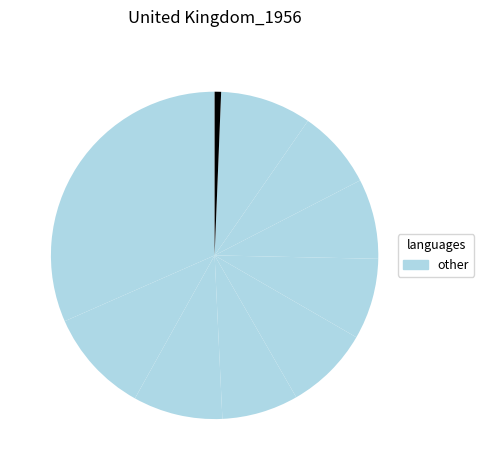

Which slice is the largest?

pct05